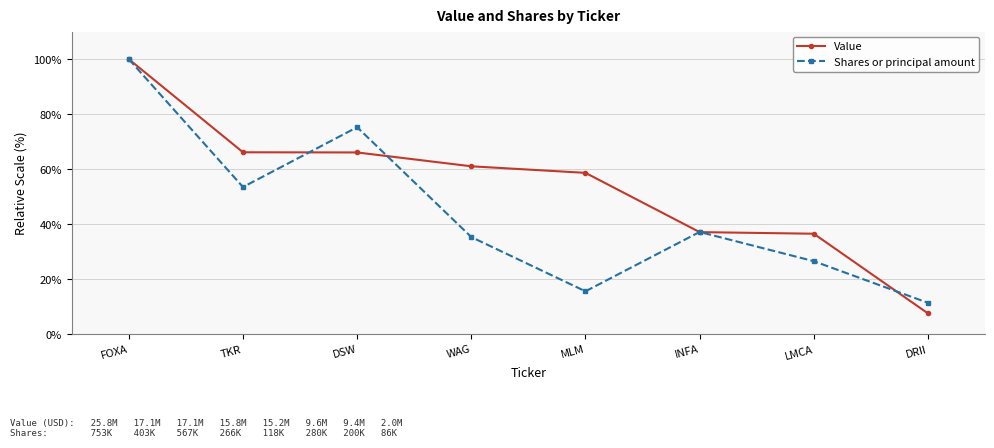

What is the difference between the second highest and minimum values in the Shares or principal amount series?

63.8